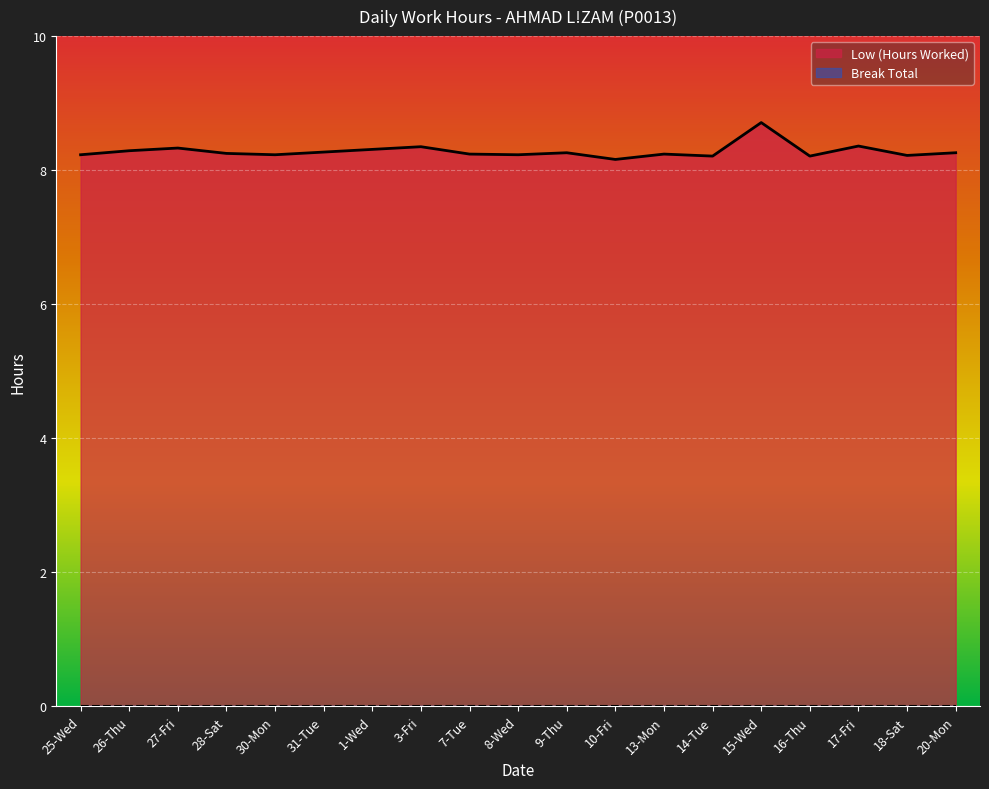

What is the value of the 13th point from the left?

8.2